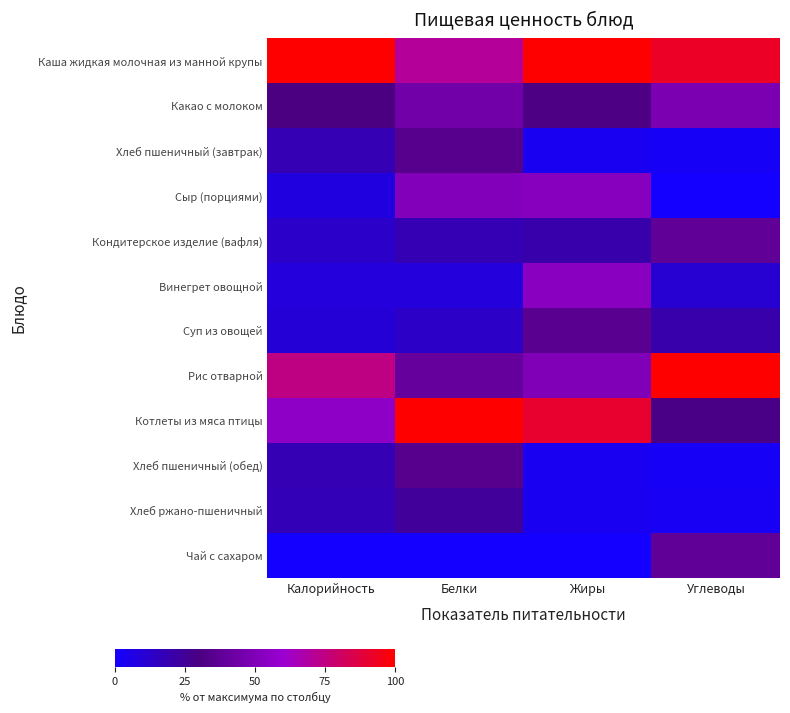

What is the total value across all series at Углеводы?

383.4